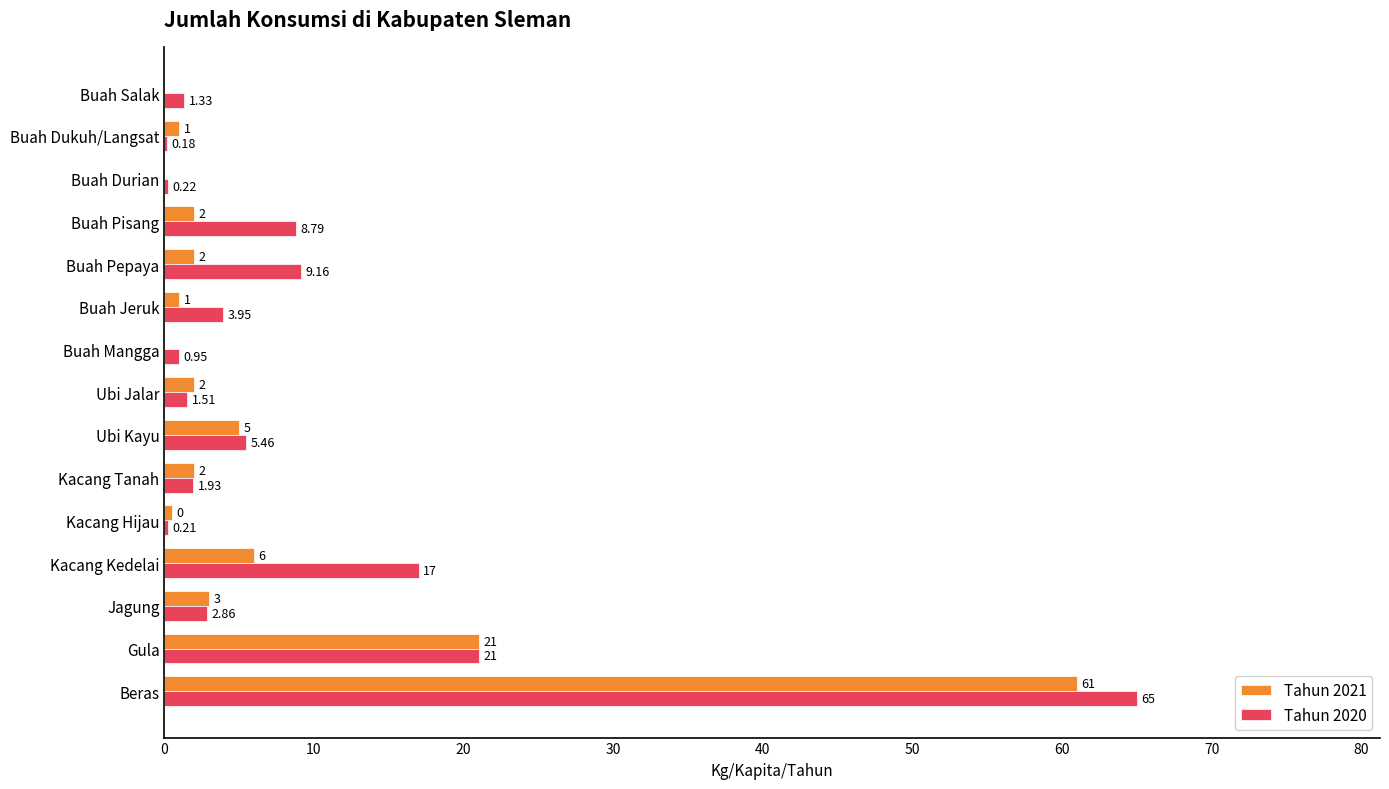

Which series changed the most between Kacang Hijau and Buah Salak?

Tahun 2020